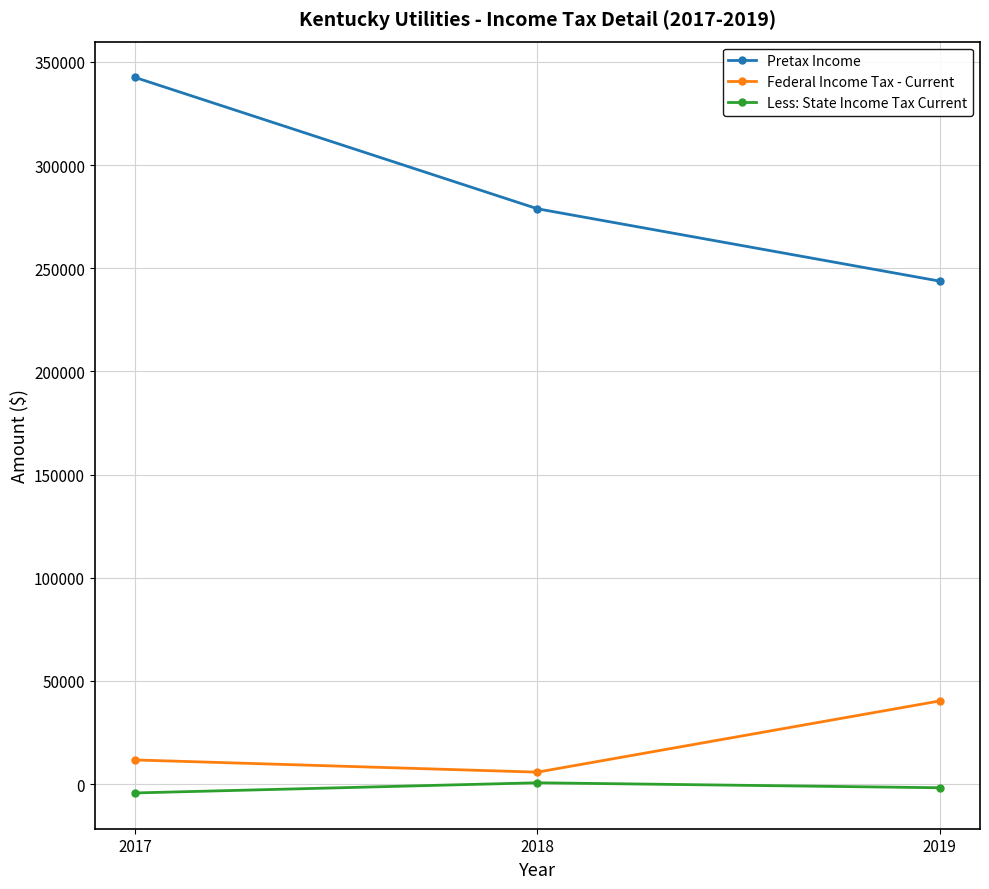

Reading left to right, list all the values displayed in this chart.

Pretax Income: 2017=342507.9	2018=278838.4	2019=243757.8
Federal Income Tax - Current: 2017=11677.8	2018=5763.5	2019=40276.4
Less: State Income Tax Current: 2017=-4322.1	2018=611.9	2019=-1803.8